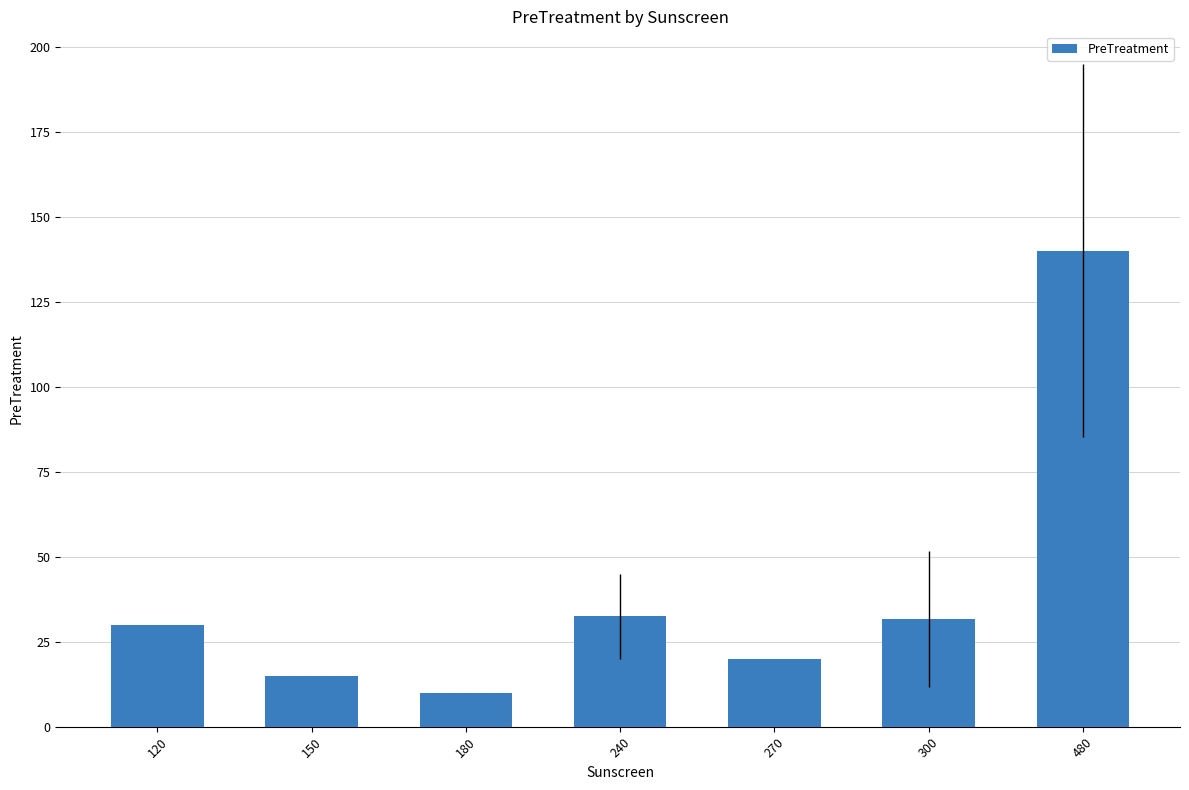

What is the difference between the second highest and second lowest values?

17.5